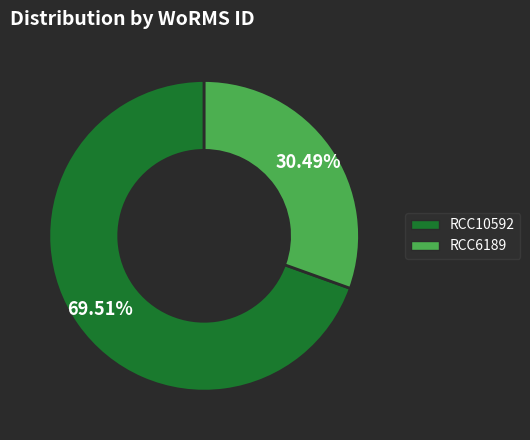

The RCC10592 slice represents 81% of the pie. True or false?

False